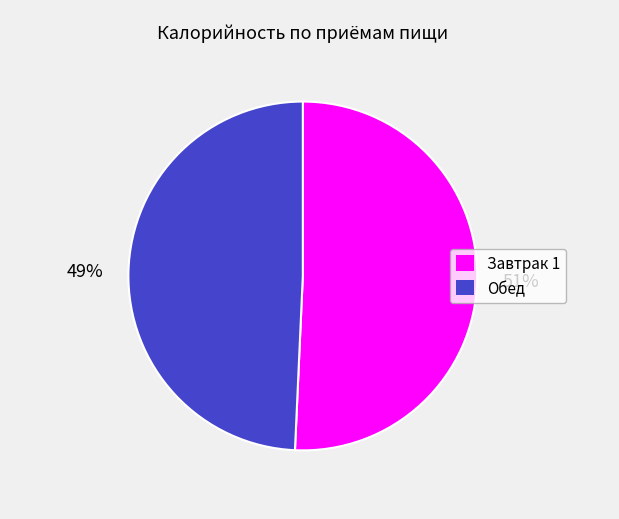

Does any single category account for the majority?

Yes